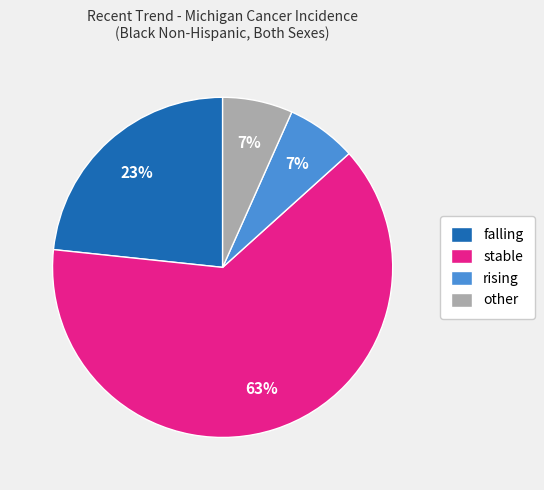

How many slices are in this pie chart?

4